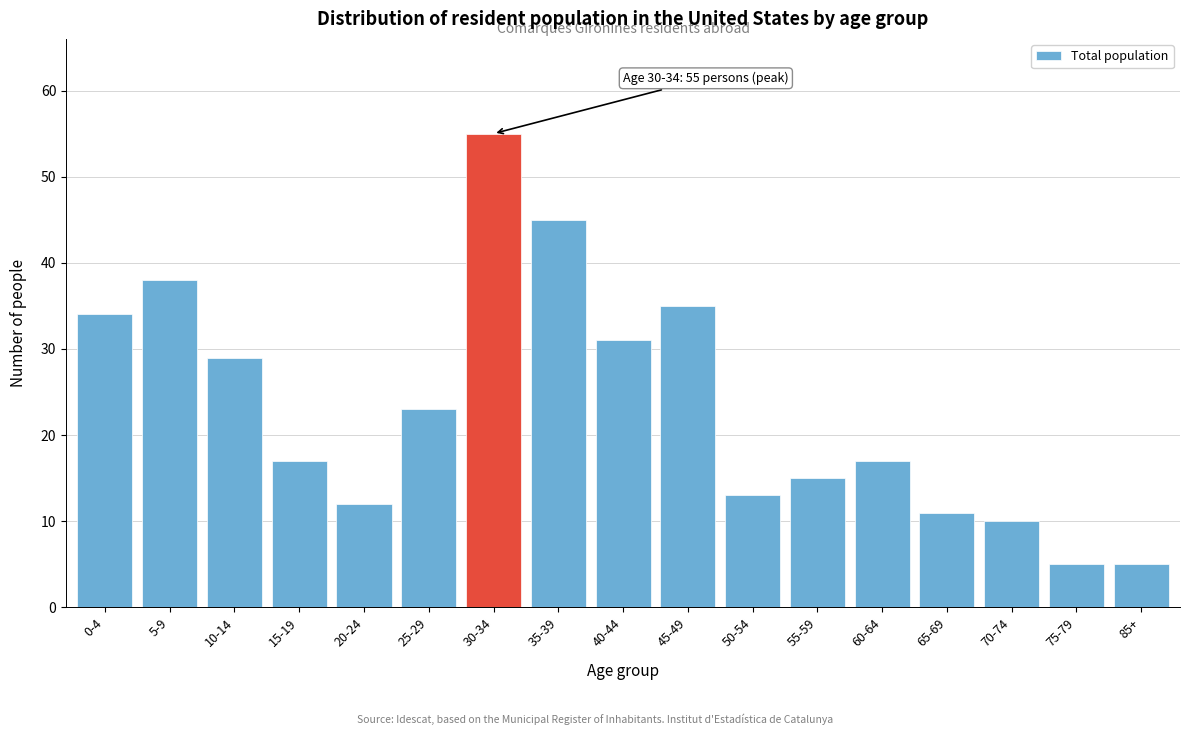

Reading right to left, extract all data points from this chart.

5	5	10	11	17	15	13	35	31	45	55	23	12	17	29	38	34